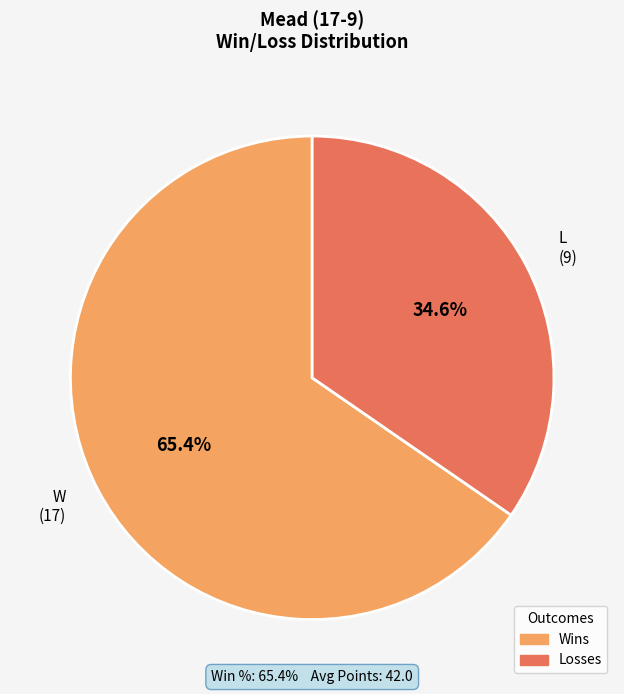

To the nearest percent, what percentage of the pie is L?

35%